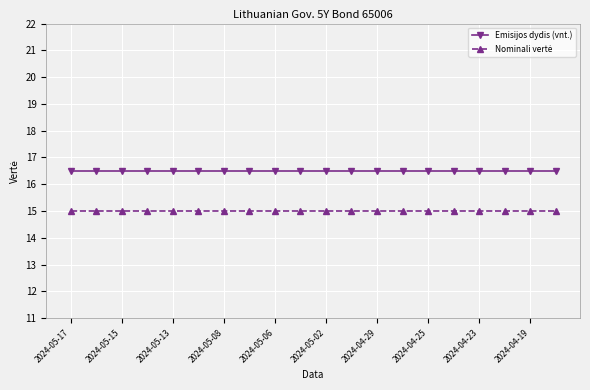

What is the sum of all Emisijos dydis (vnt.) values?

330.0